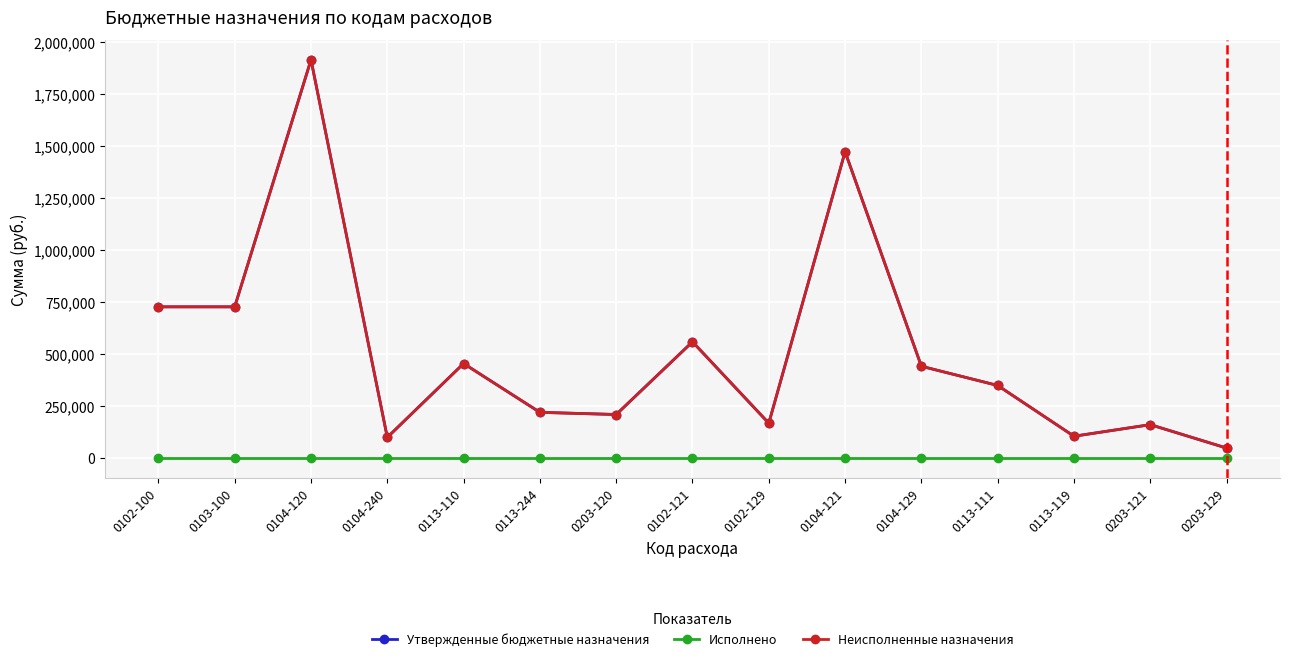

How many lines are shown in the chart?

3